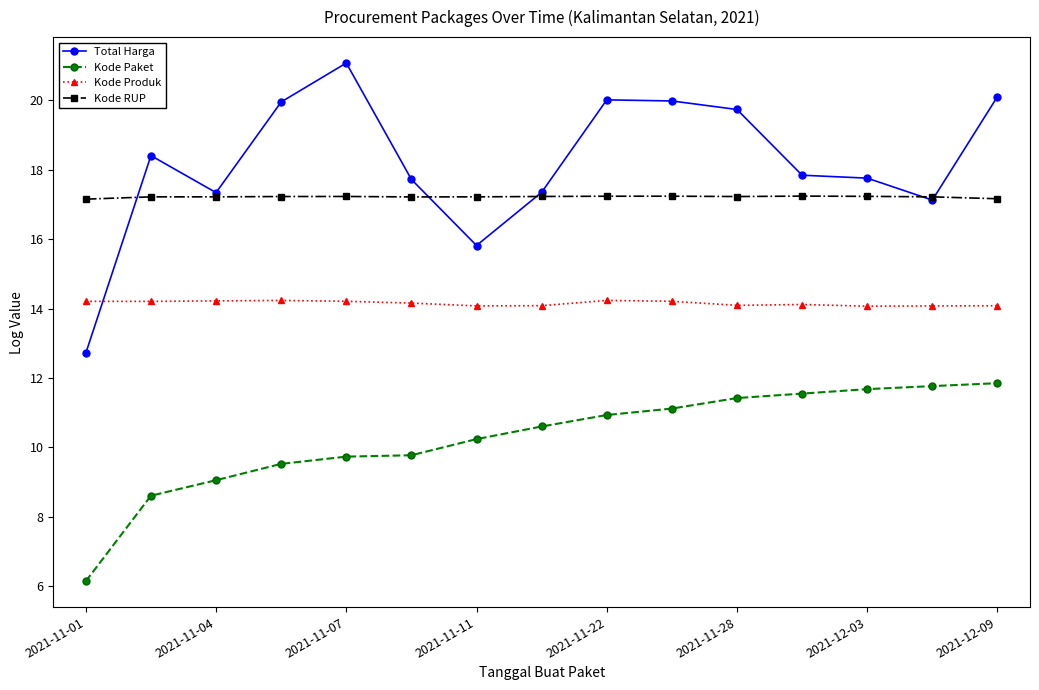

What is the value of the Total Harga point at the 2nd from the left?

18.4